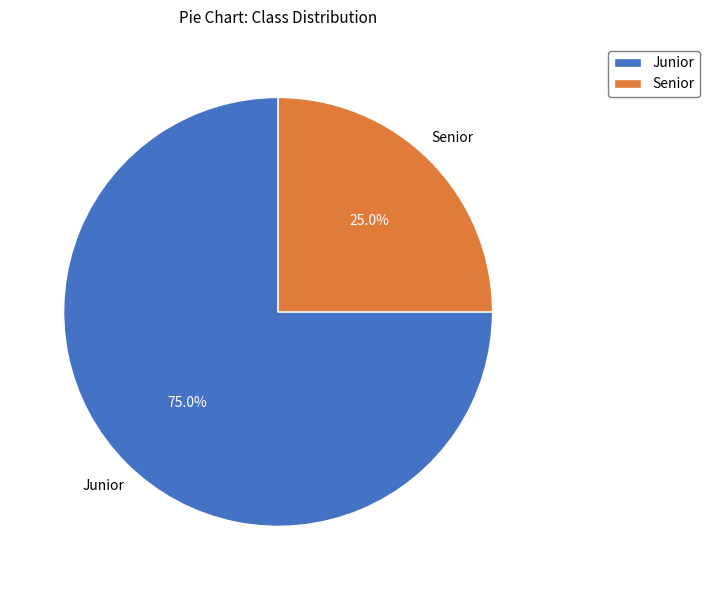

Combined, do Senior and Junior account for over 50%?

Yes